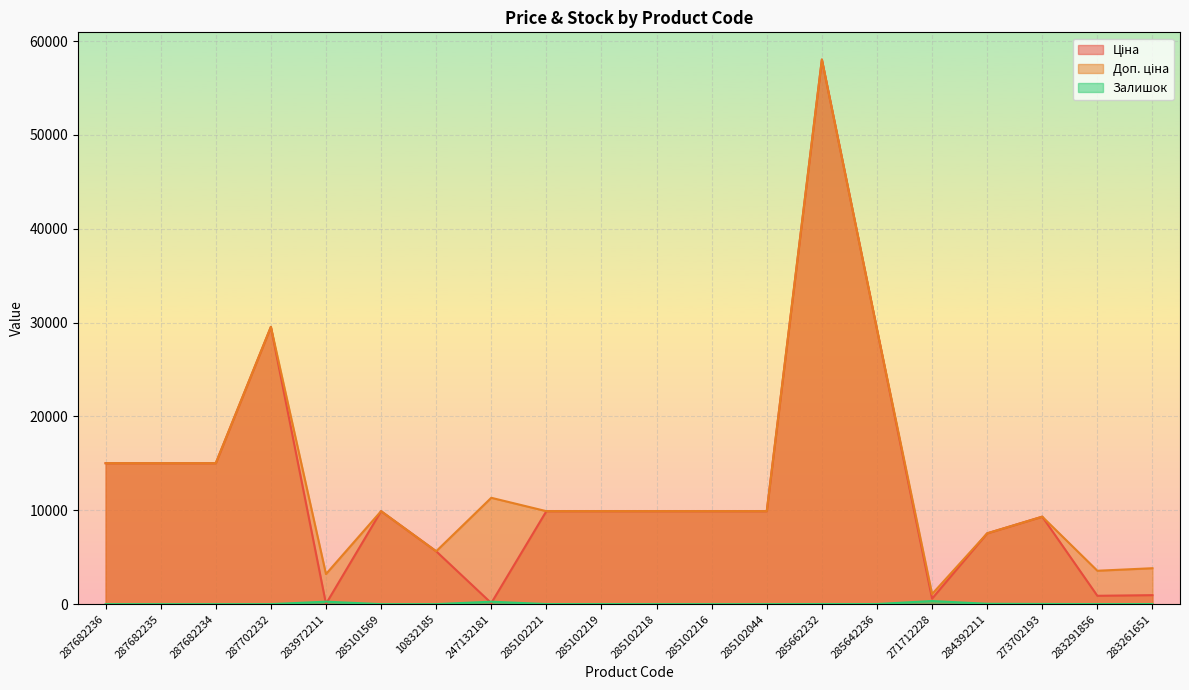

True or false: Ціна has a value of 9908.5 at 285102218.

True